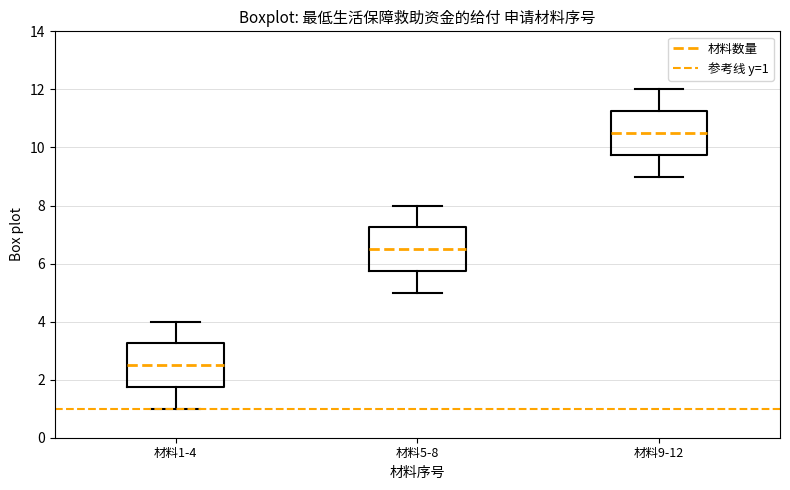

Reading left to right, transcribe this box plot: for each box, give where its median line is, the range the box spans, and where its two whiskers end, as read against the y-axis. The values are not printed on the chart, so give them approximately, as read against the axis.

材料1-4: median 2.6, box 1.8 to 3.2, whiskers 1.0 to 4.0
材料5-8: median 6.6, box 5.8 to 7.2, whiskers 5.0 to 8.0
材料9-12: median 10.6, box 9.8 to 11.2, whiskers 9.0 to 12.0